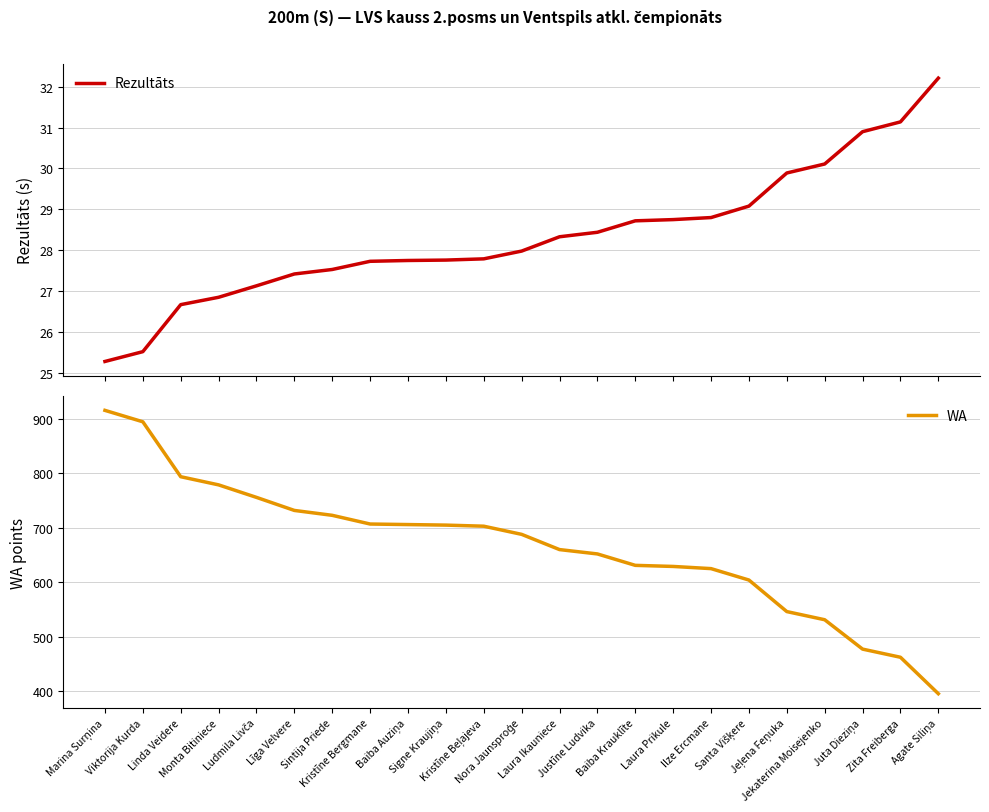

At how many categories does at least one series exceed 550?

18